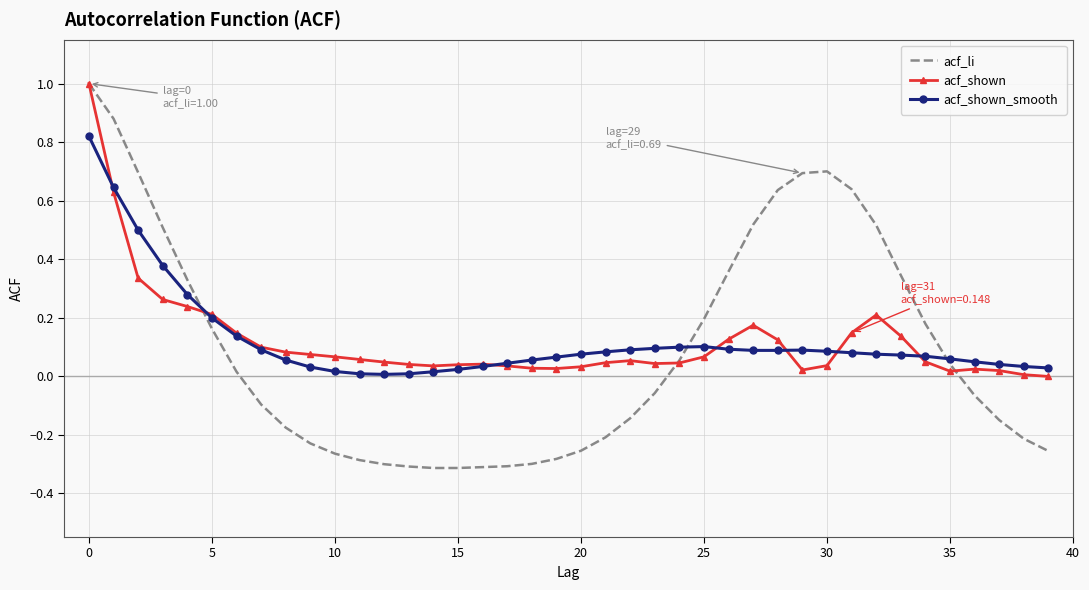

After their last crossing, which series has the higher values: acf_shown or acf_li?

acf_shown